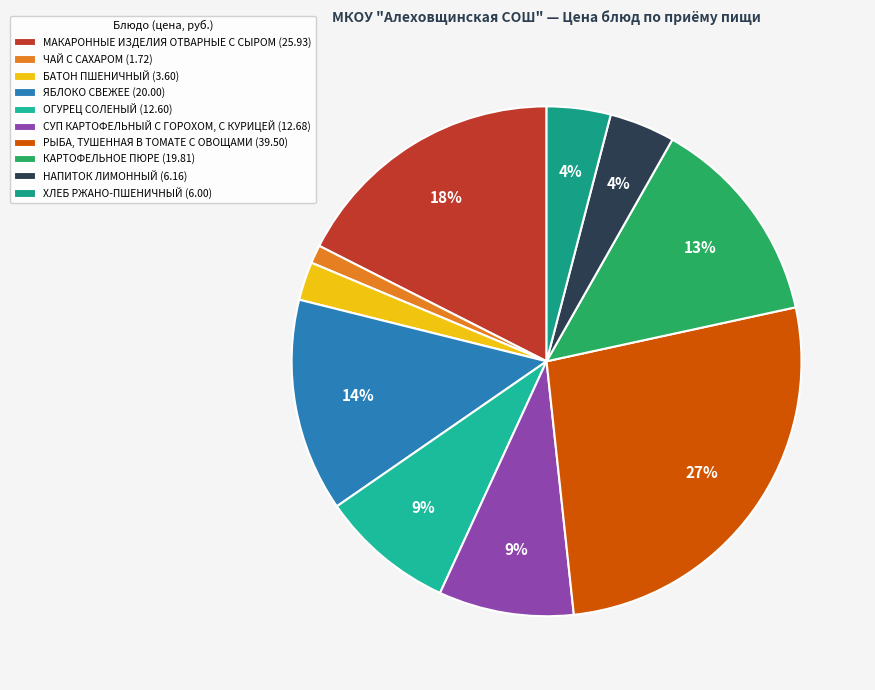

How many slices are in this pie chart?

10